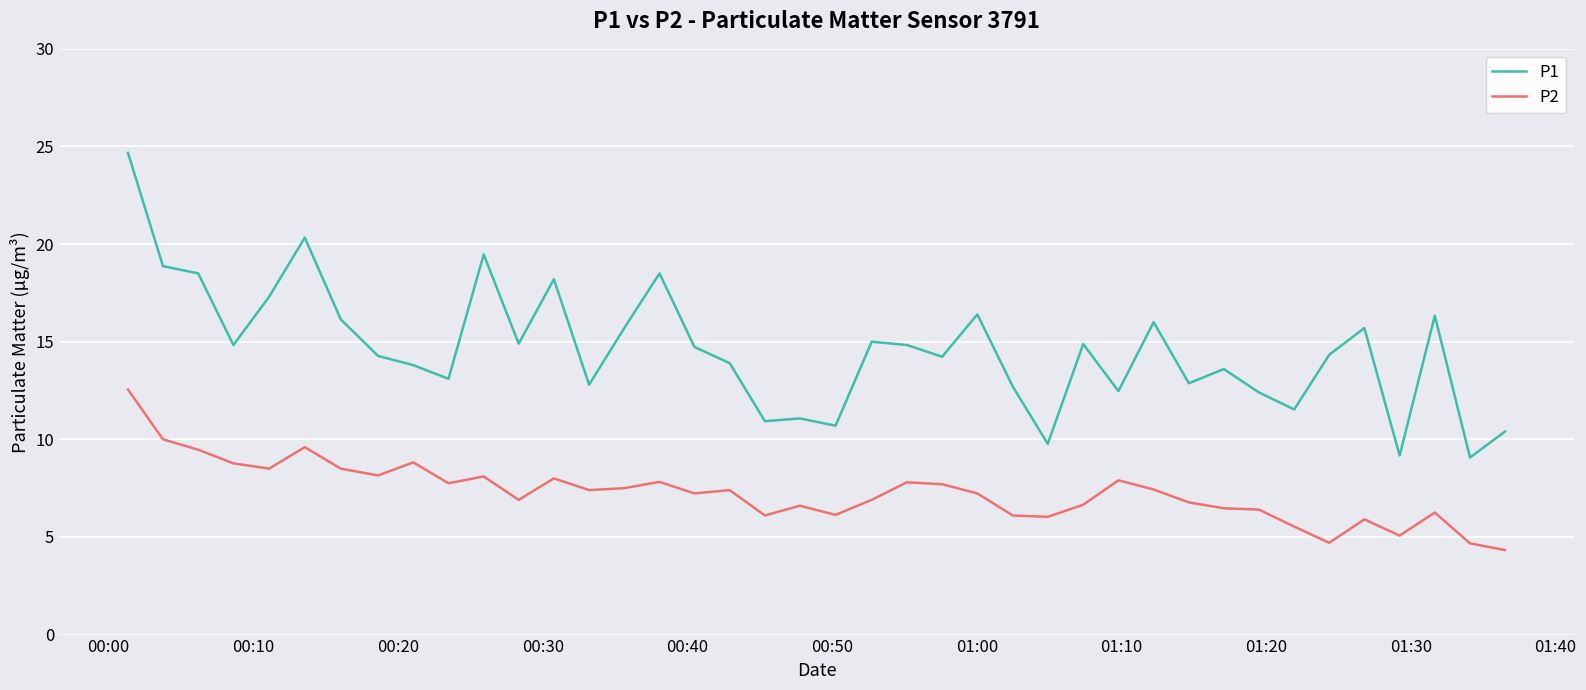

Which series has the largest range (max minus min)?

P1